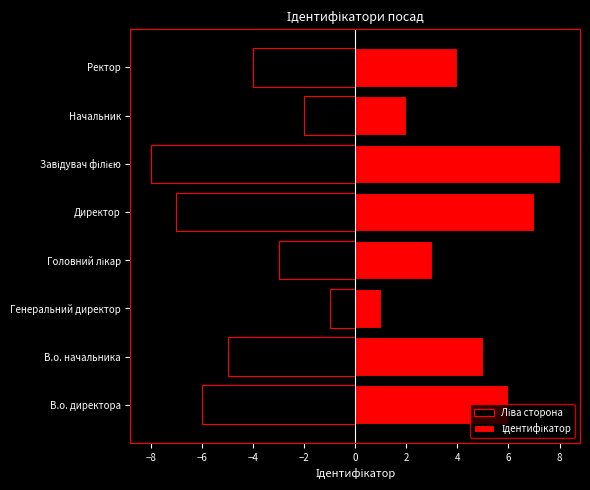

What is the highest value of the Ідентифікатор series?

8